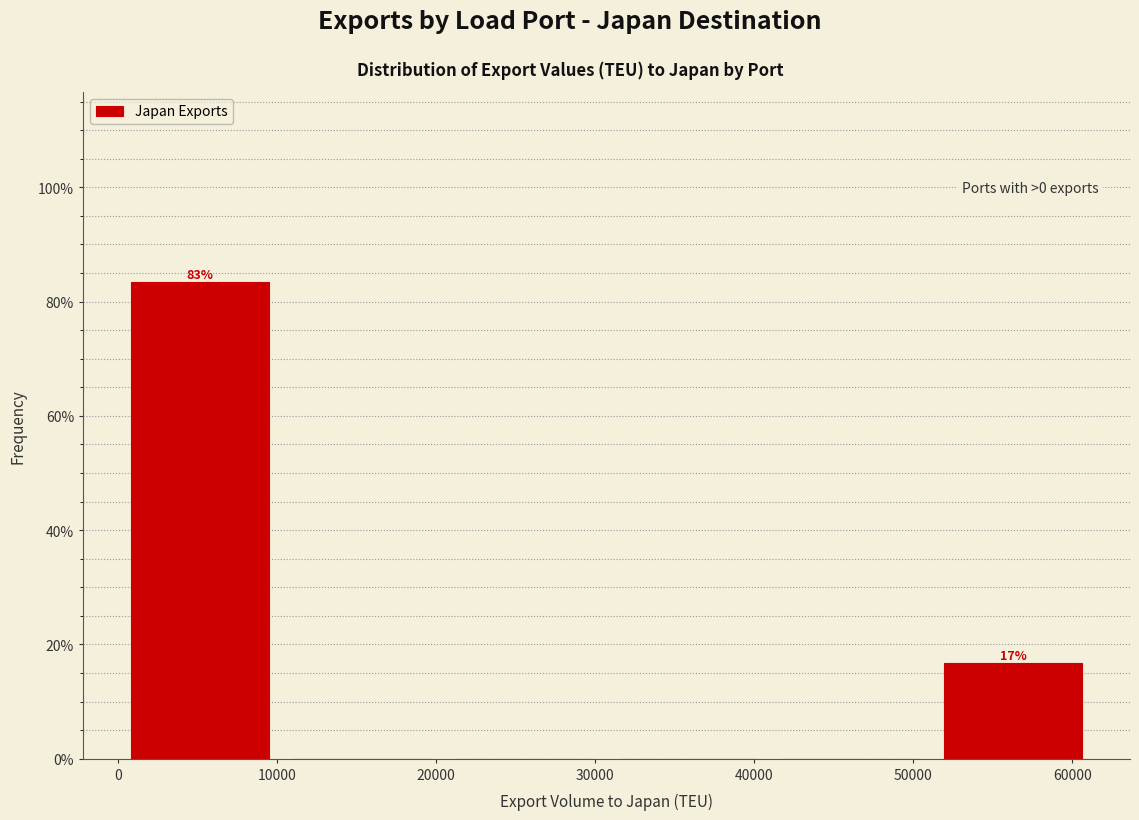

Which range on the x-axis has the tallest bar?

0 to 10000